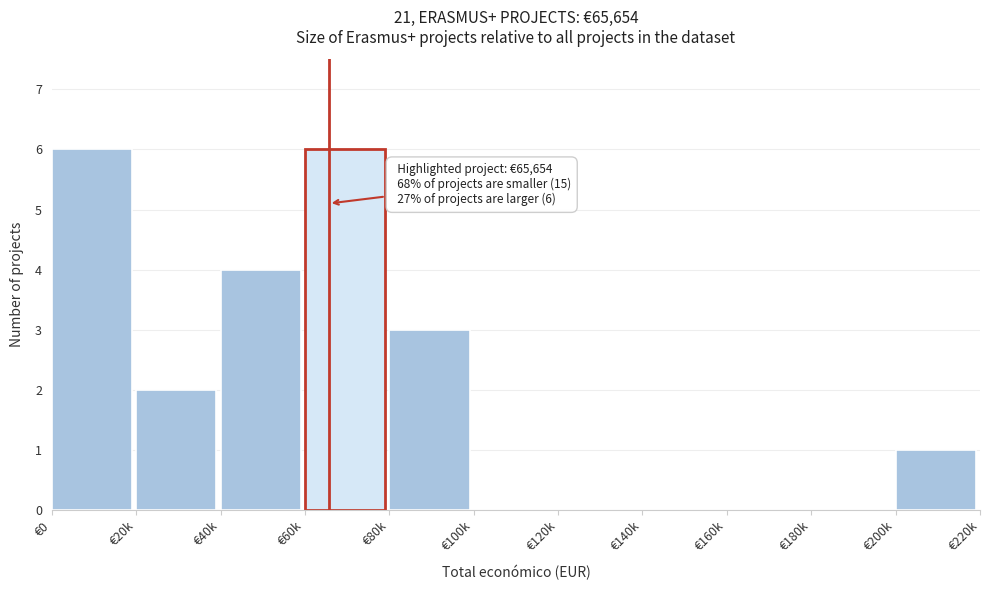

Reading right to left, what are all the values shown in this chart?

€200k=1	€180k=0	€160k=0	€140k=0	€120k=0	€100k=0	€80k=3	€60k=6	€40k=4	€20k=2	€0=6